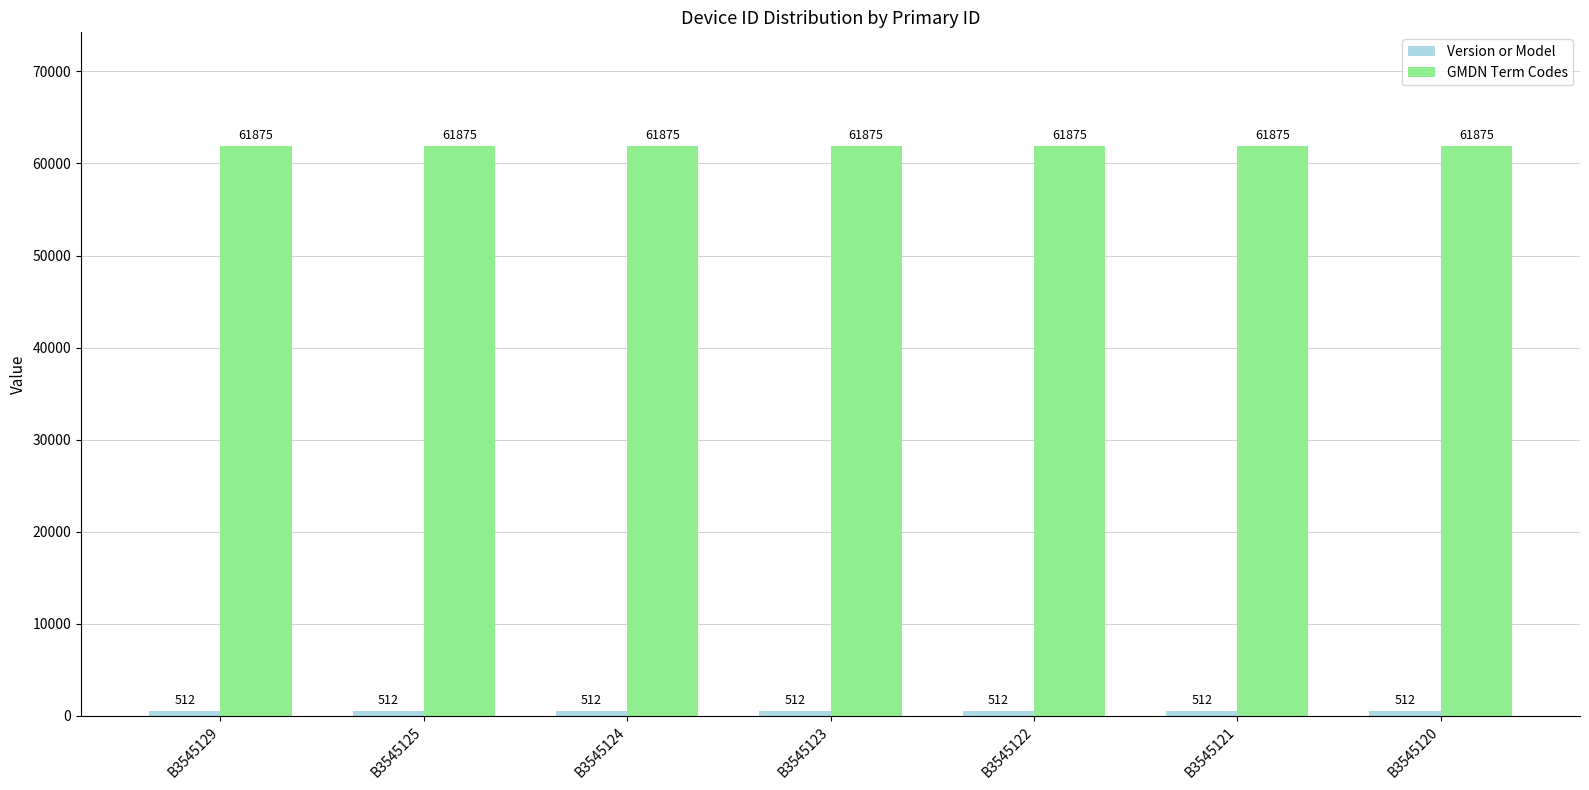

What is the smallest value displayed?

512